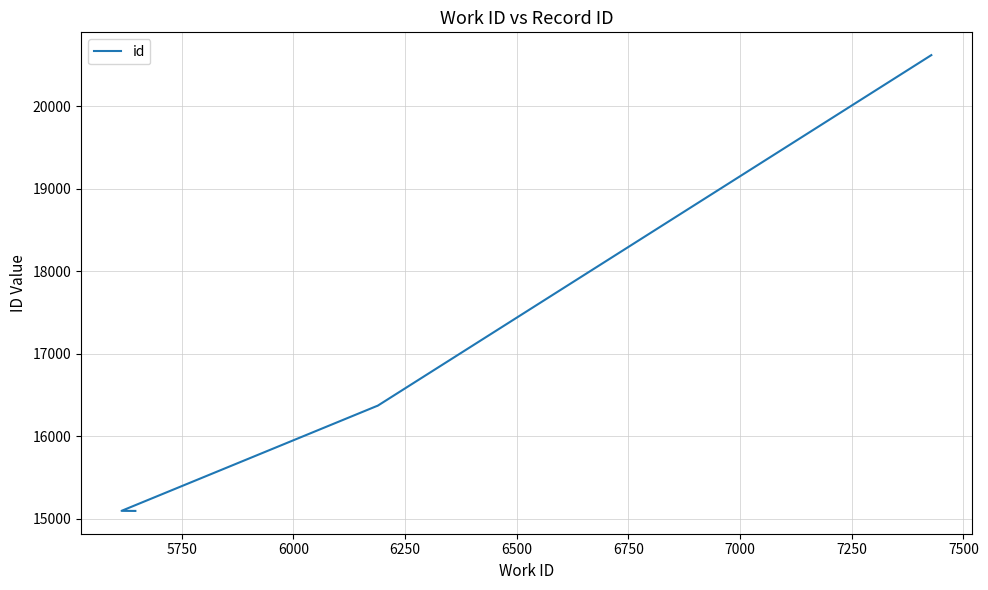

What is the greatest value displayed?

20619